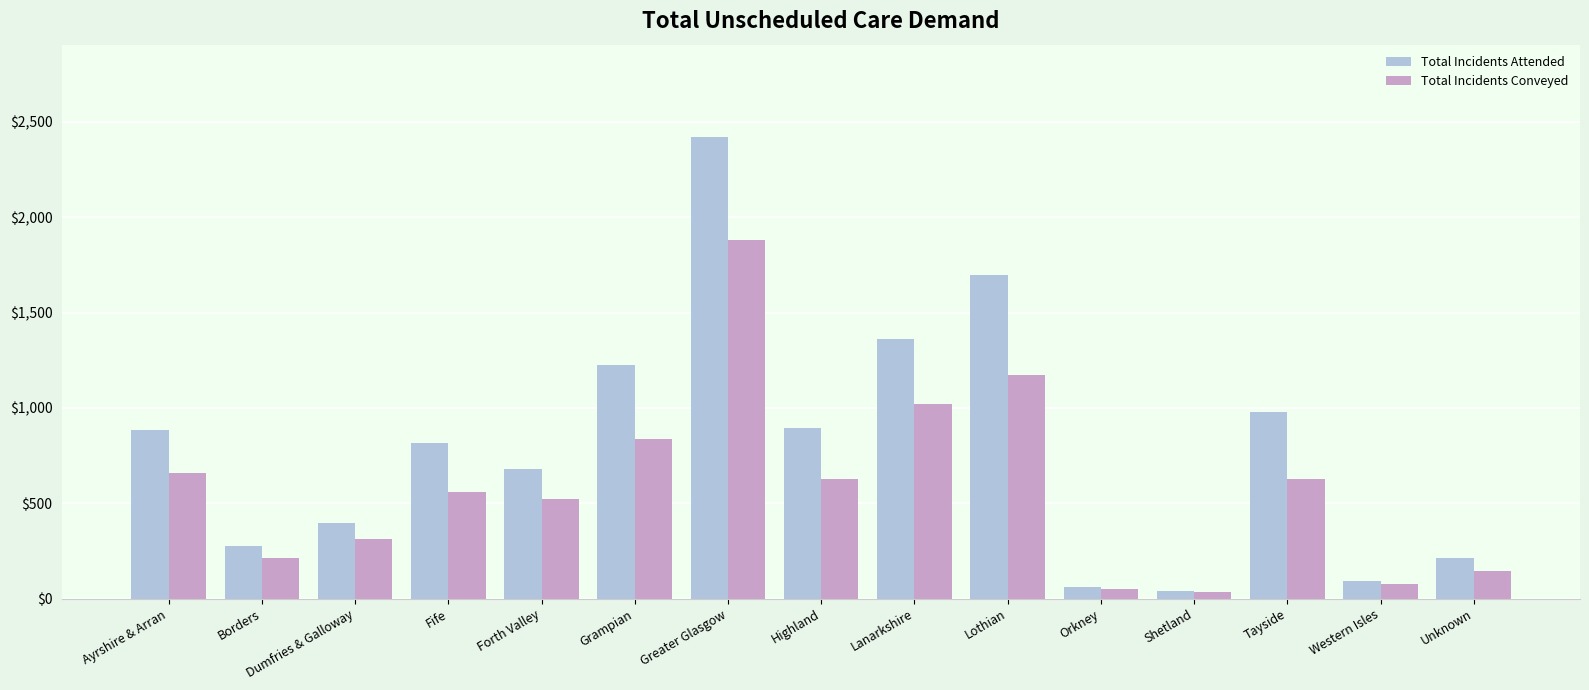

What is the sum of the Total Incidents Attended values at Greater Glasgow and Tayside?

3400